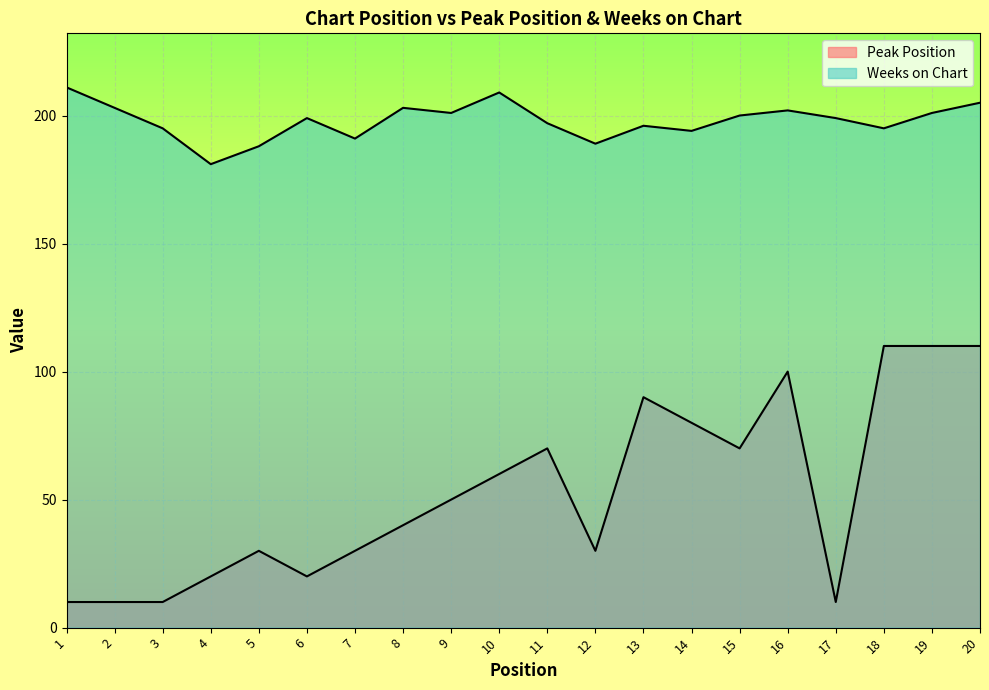

How many series are shown in this chart?

2